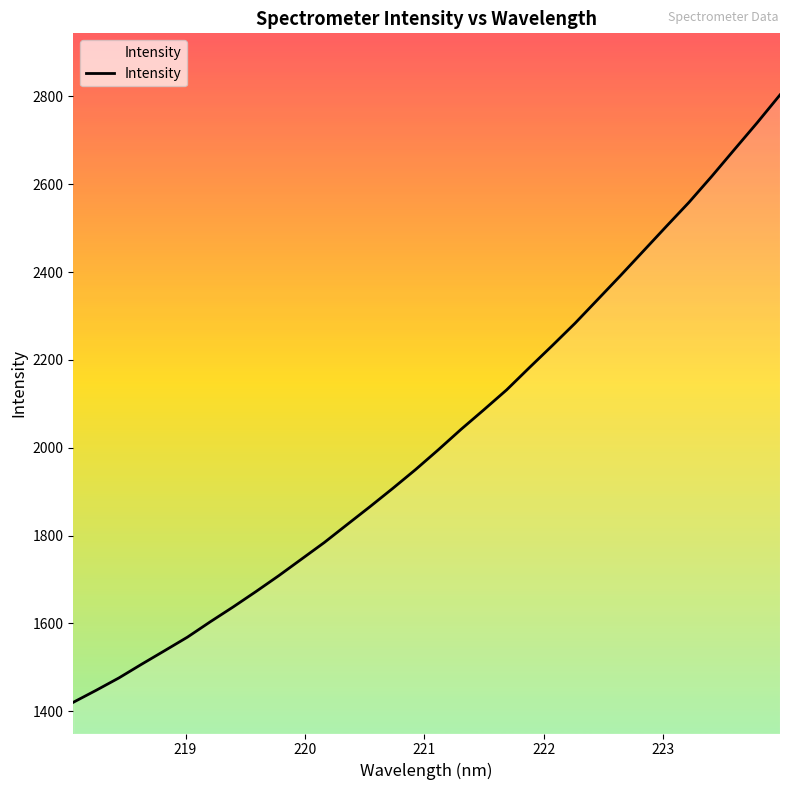

What is the sum of all values?

64696.5